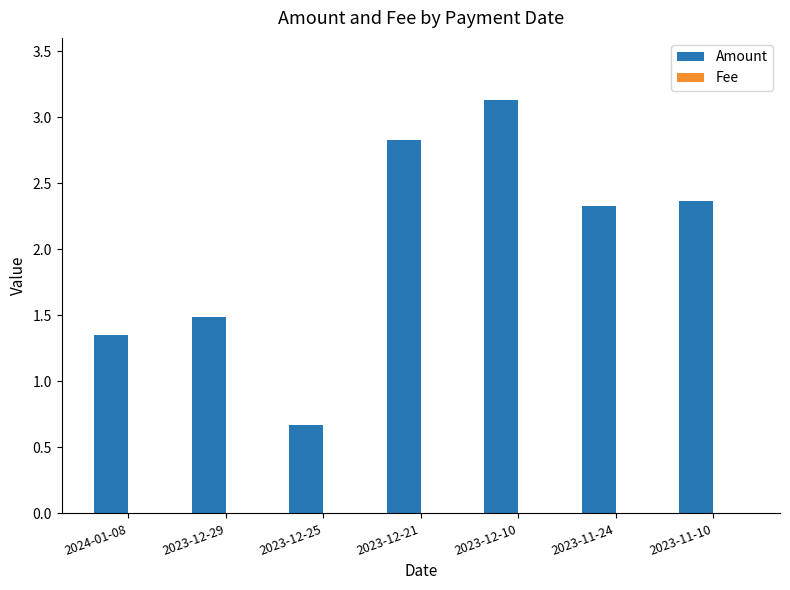

How many data points does each series have?

7